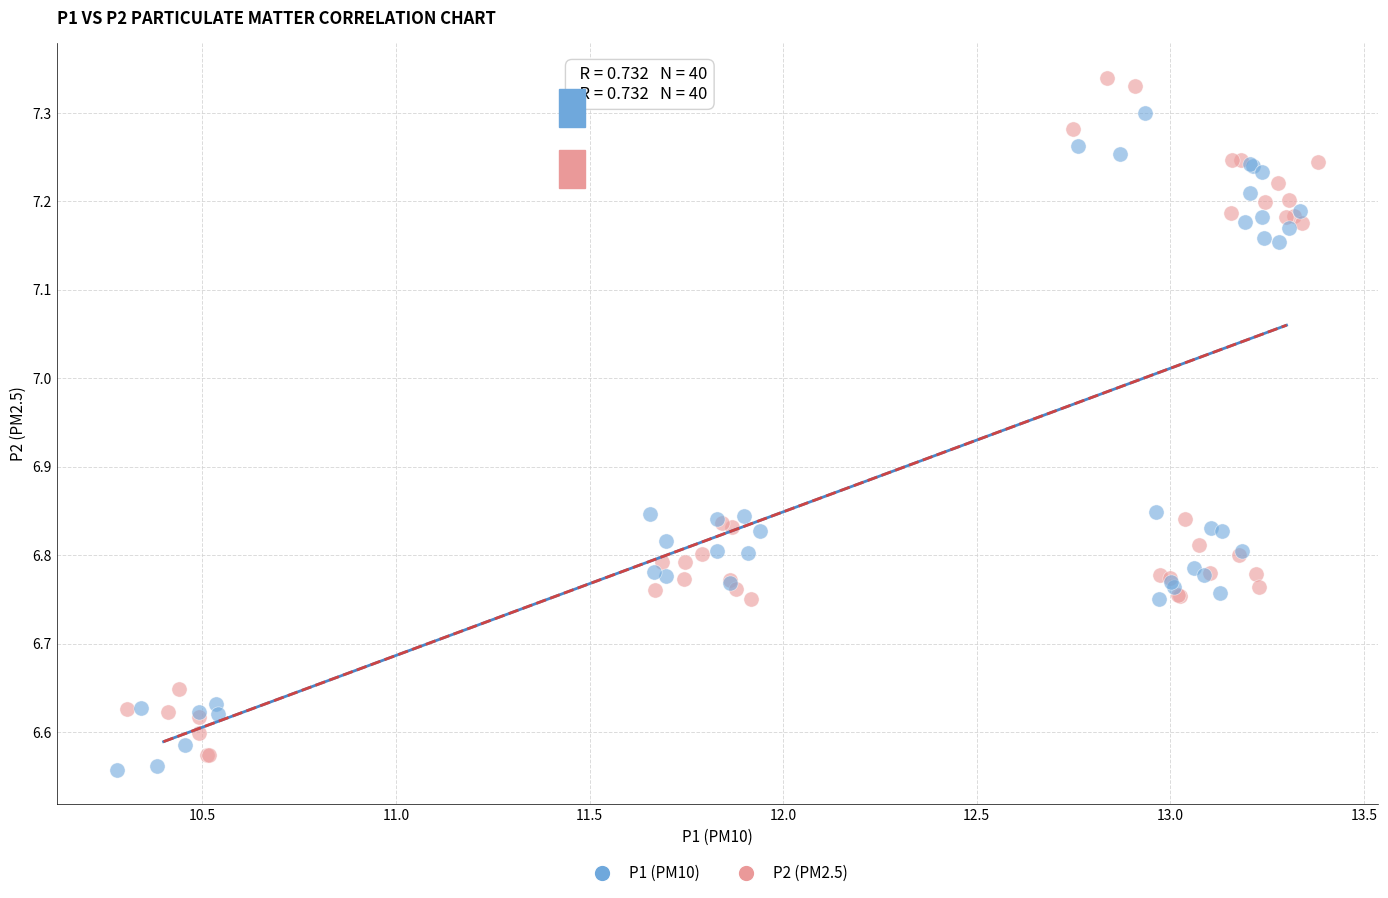

What are all the series names shown in the legend?

P1 (PM10), P2 (PM2.5)